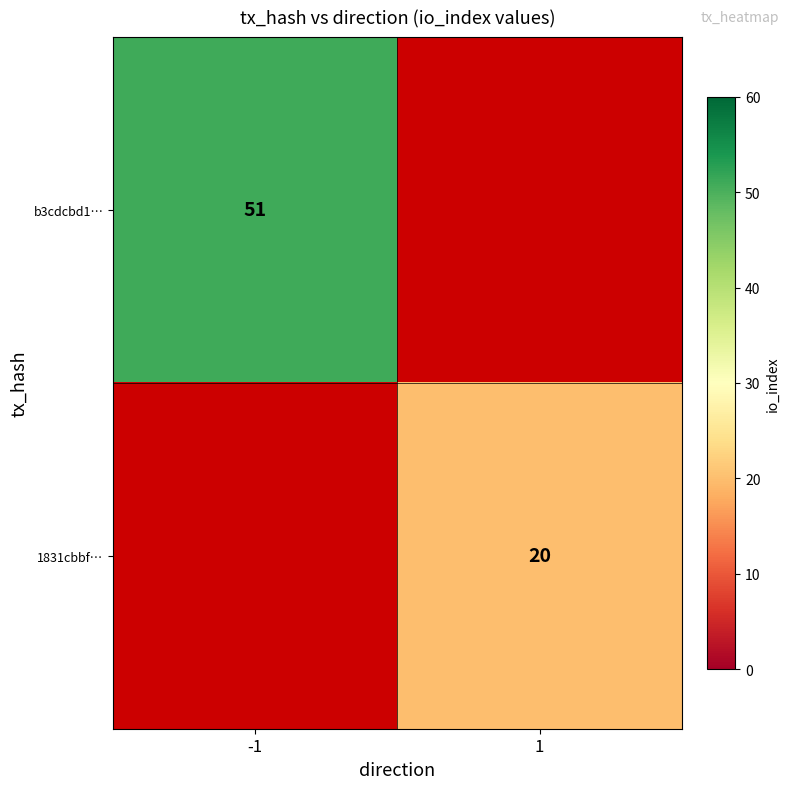

The 1831cbbf… series shows 28 at 1. True or false?

False